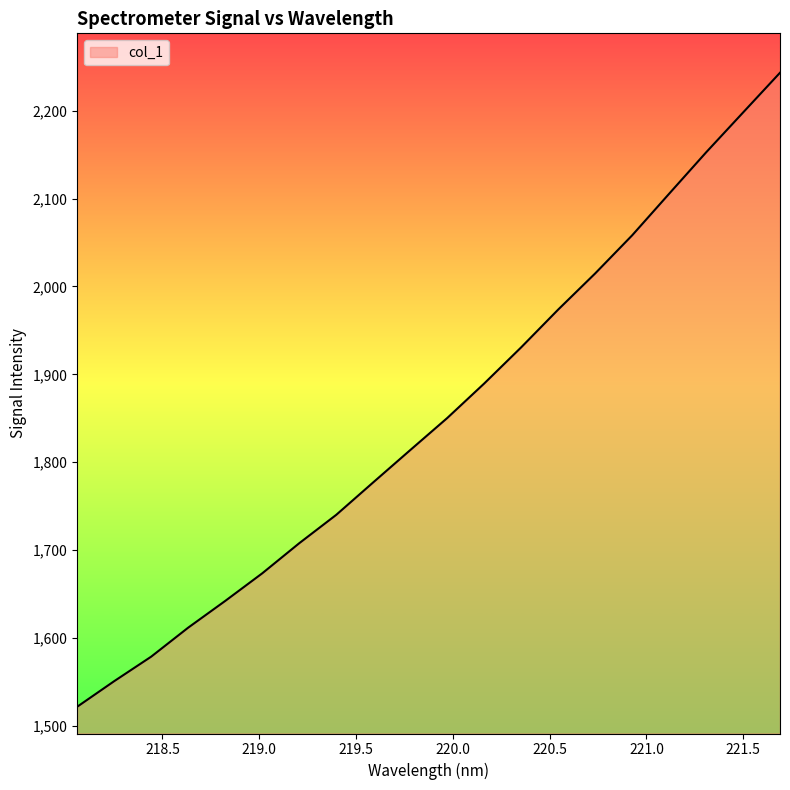

What is the sum of all values?

37032.9